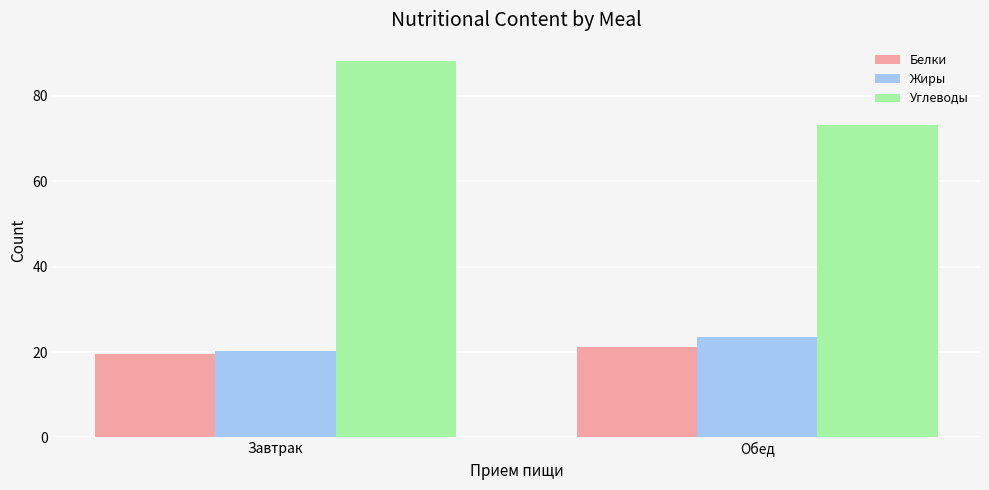

What are all the series names shown in the legend?

Белки, Жиры, Углеводы